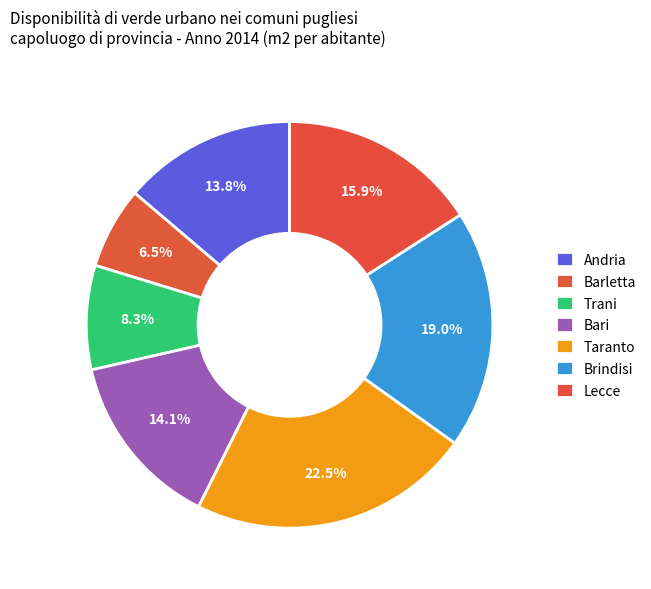

Count the number of slices in the pie.

7